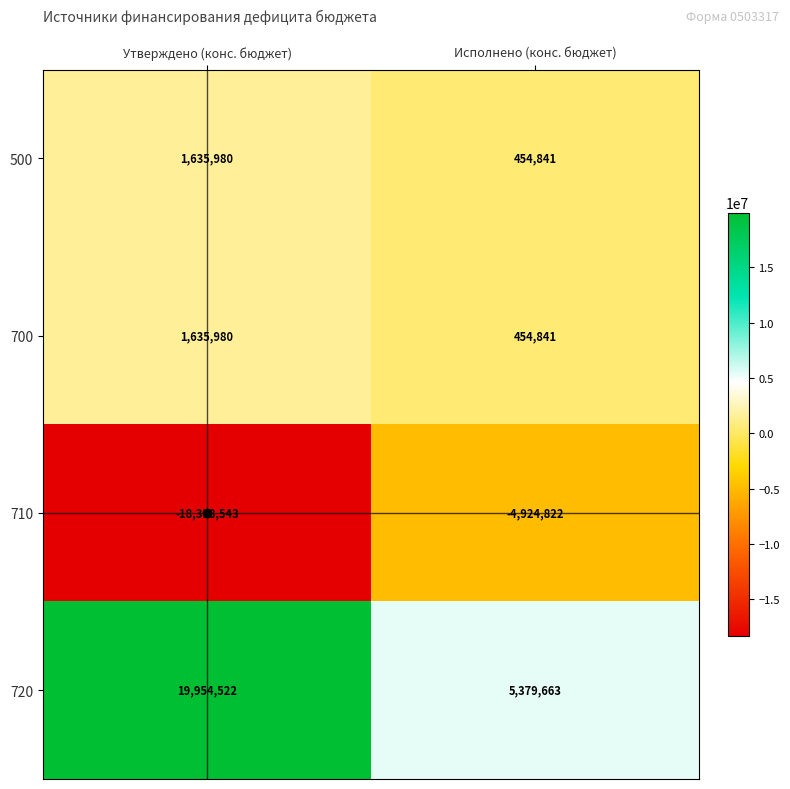

What is the approximate value of 700 at Утверждено (конс. бюджет), to the nearest 10?

1635980